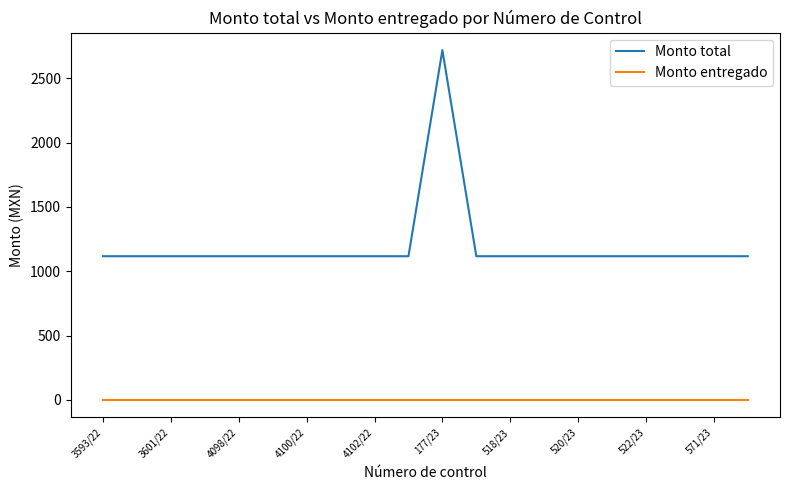

True or false: Monto entregado and Monto total cross at least once.

False